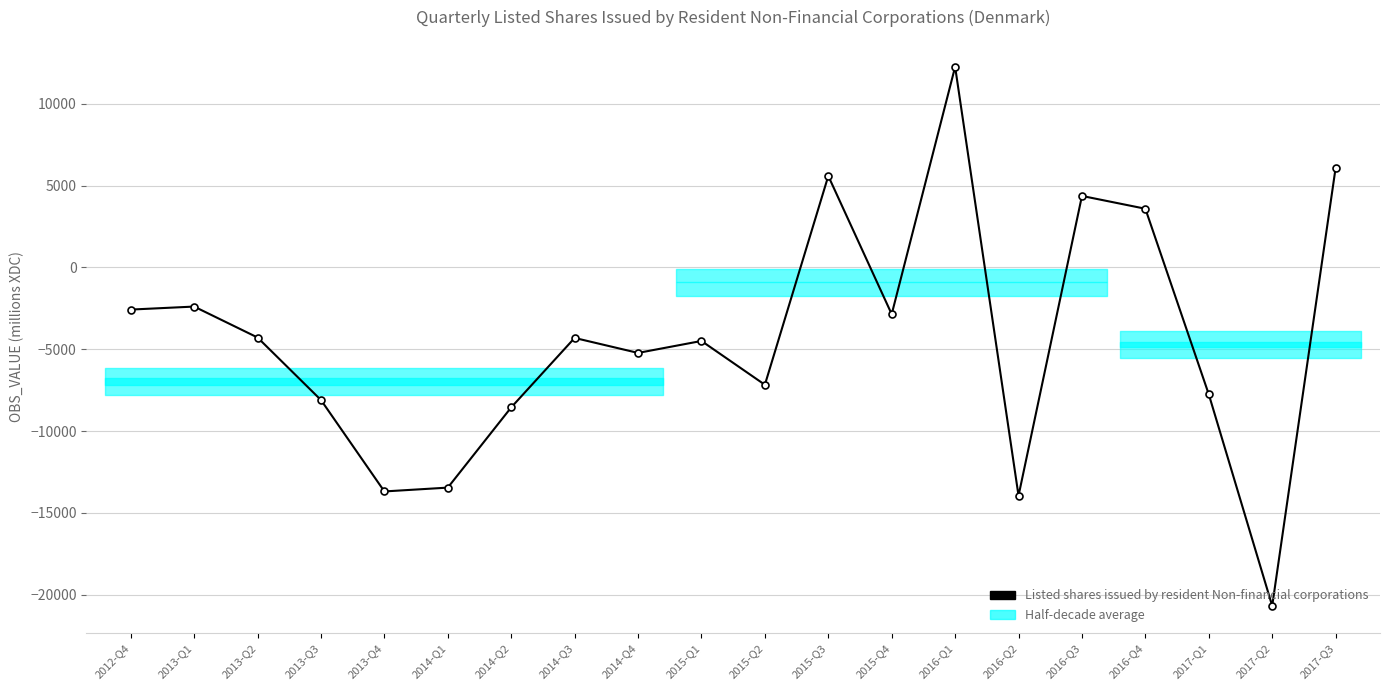

What is the value of the 2nd point from the left?

-2392